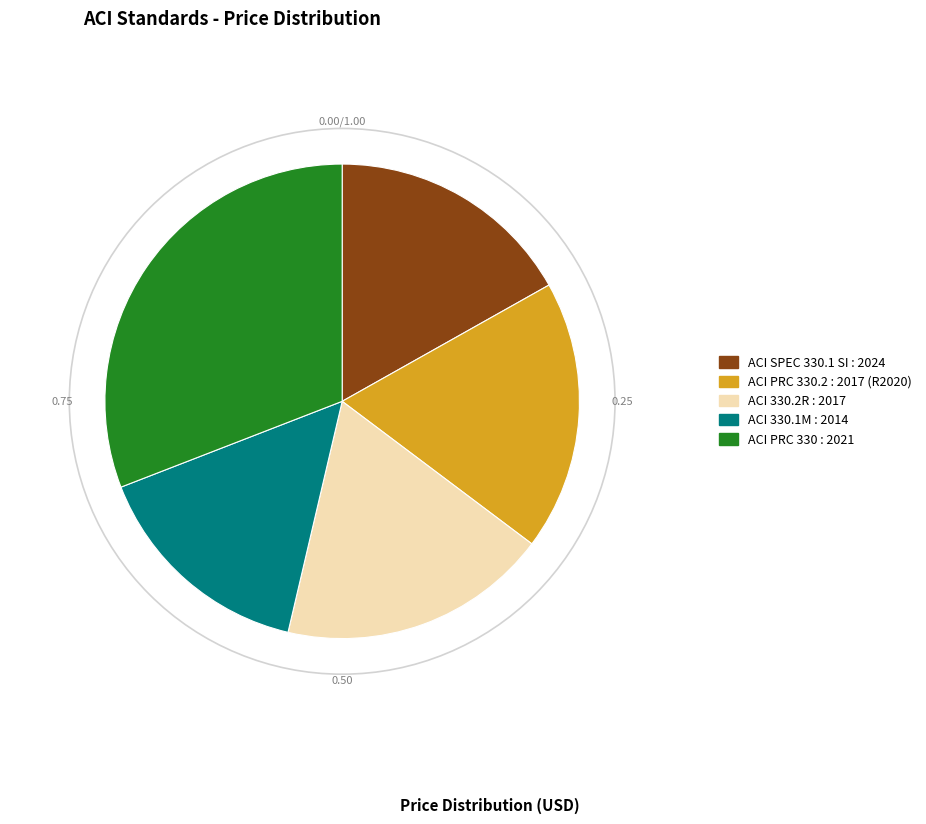

Is there any slice that represents more than half of the pie?

No